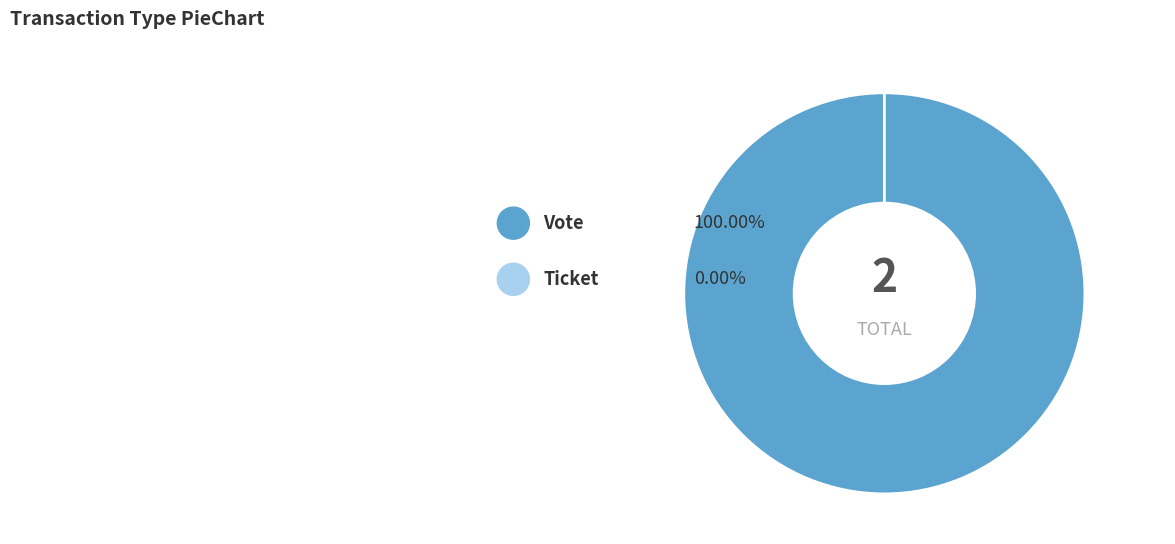

To the nearest percent, what is the difference between the largest and smallest slice percentages?

100%